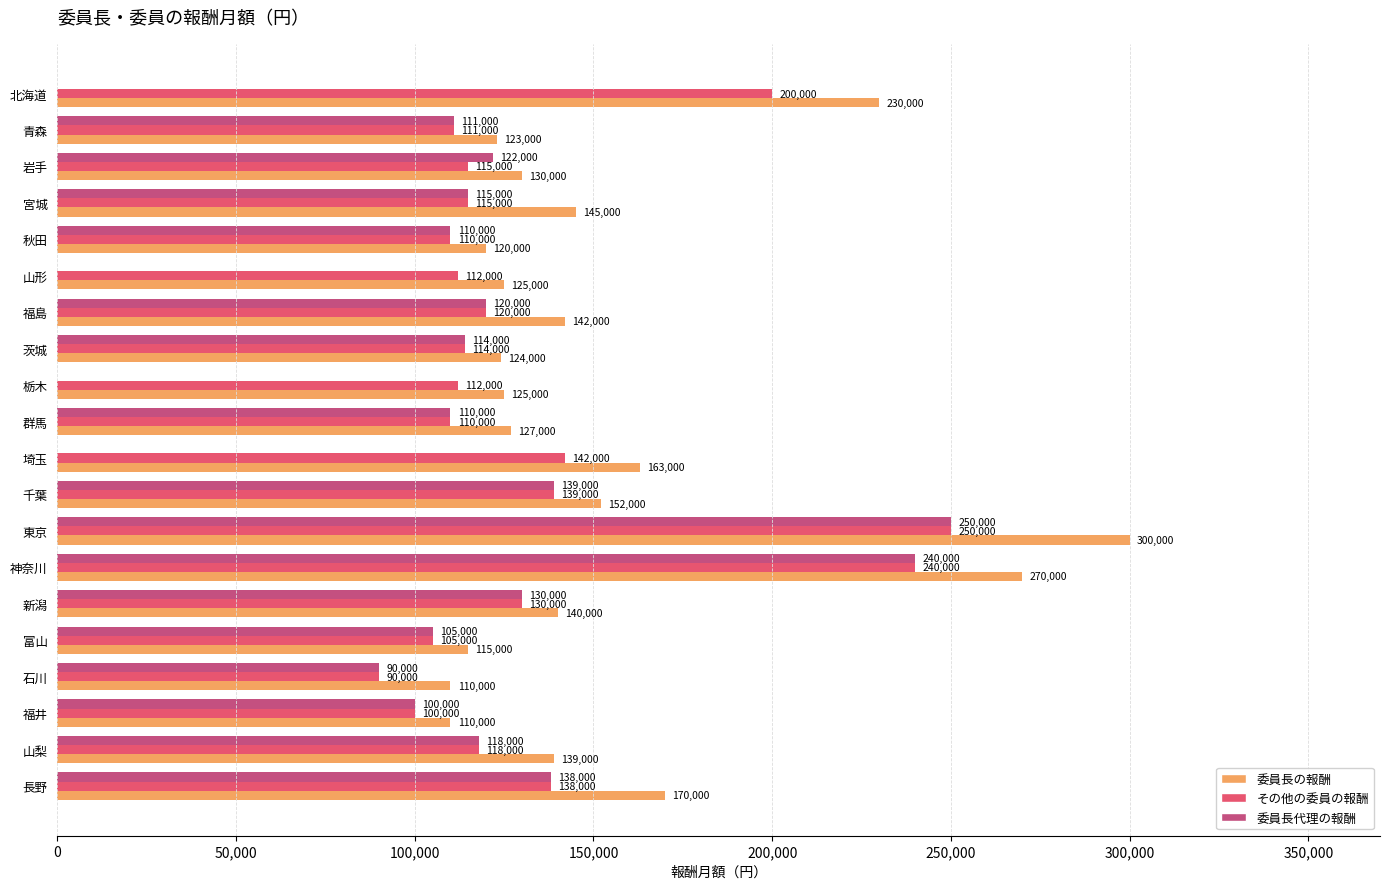

At which category is the sum across all series the highest?

東京